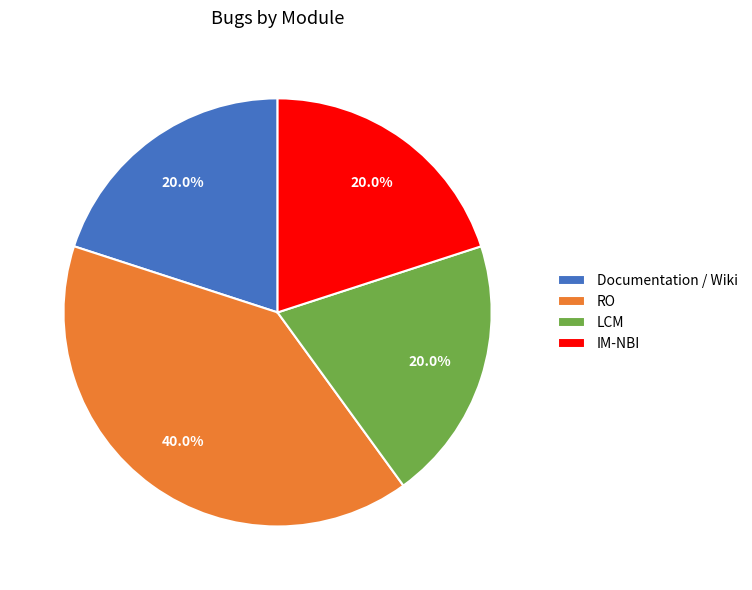

Count the number of slices in the pie.

4